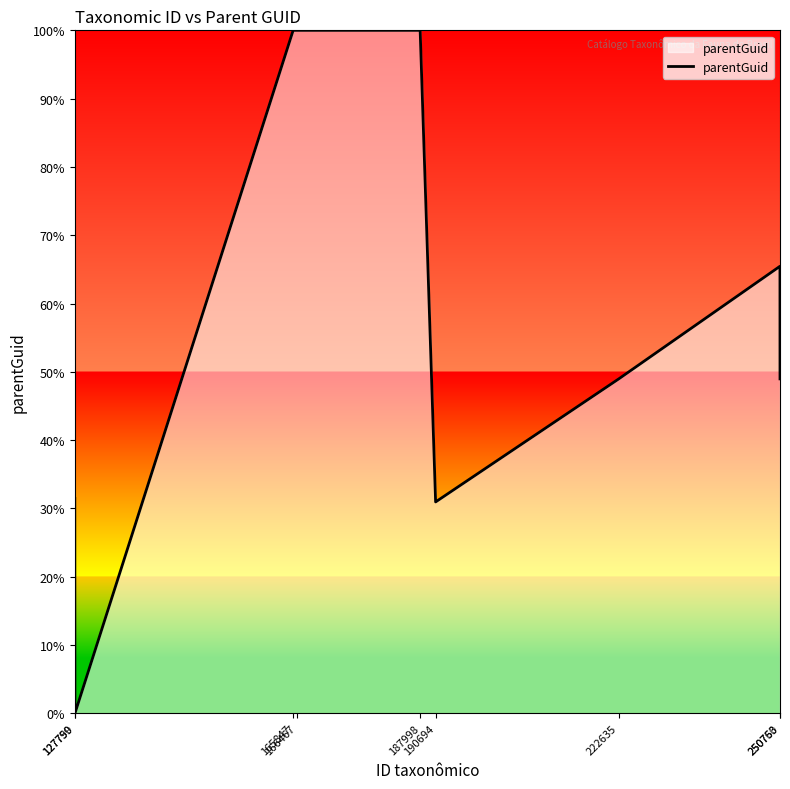

Is this an area chart (filled region under the line)?

Yes